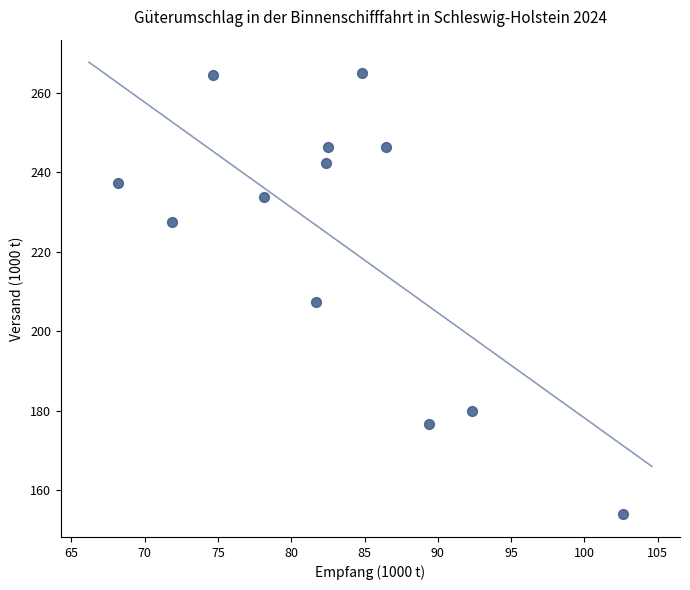

What is the range of X values (max minus min)?

34.4